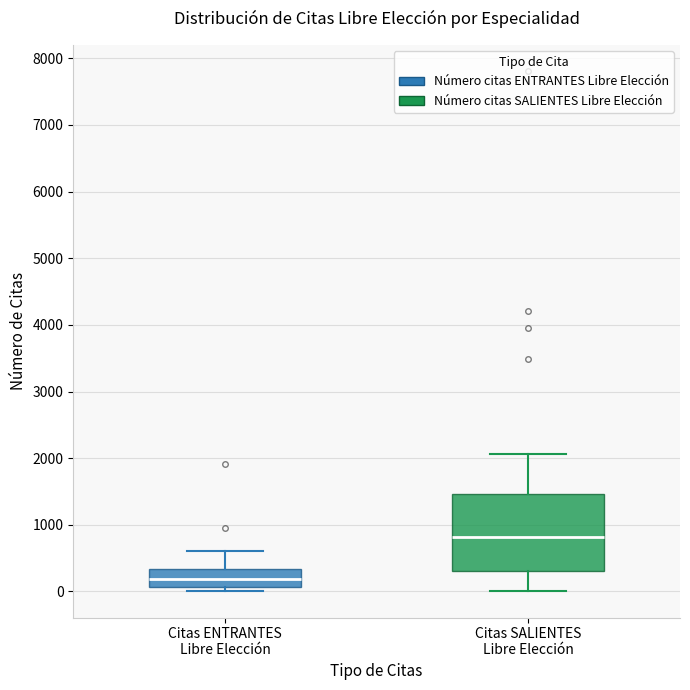

Where is the lower edge of the box for Citas ENTRANTES Libre Elección on the y-axis? The values are not printed on the chart, so give them approximately, as read against the axis.

100